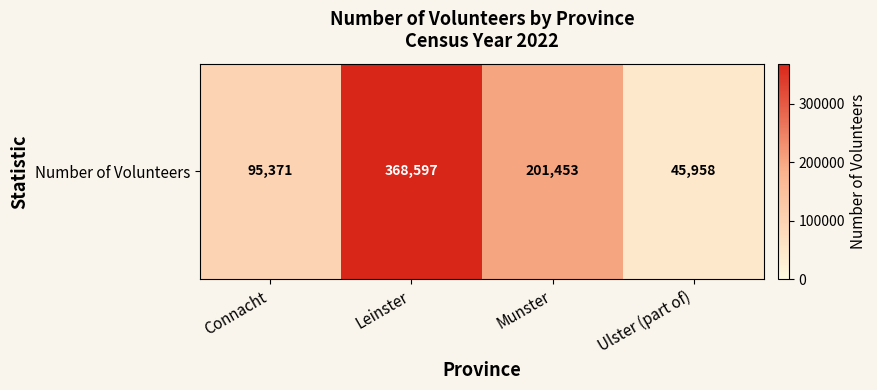

Which label corresponds to the smallest value in the chart?

Ulster (part of)